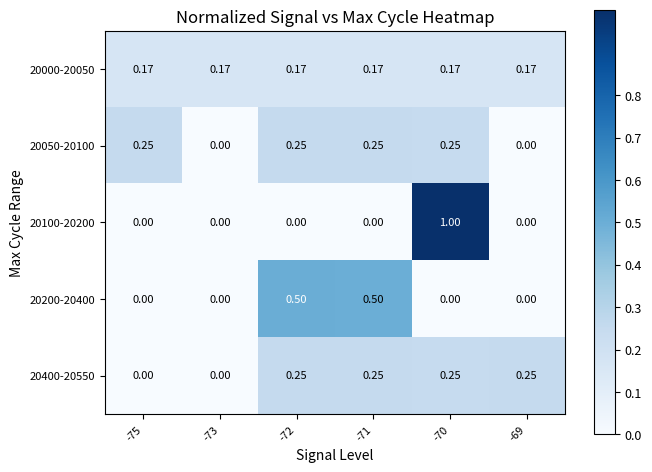

What is the difference between the highest and lowest values at -75?

0.3